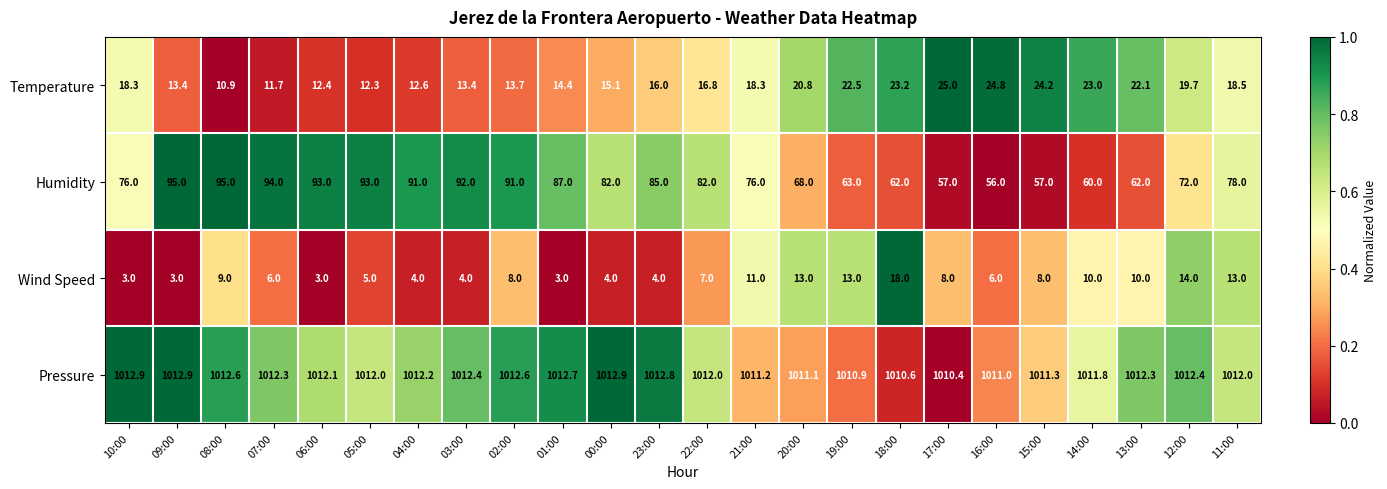

What is the total value across all series at 13:00?

1106.4